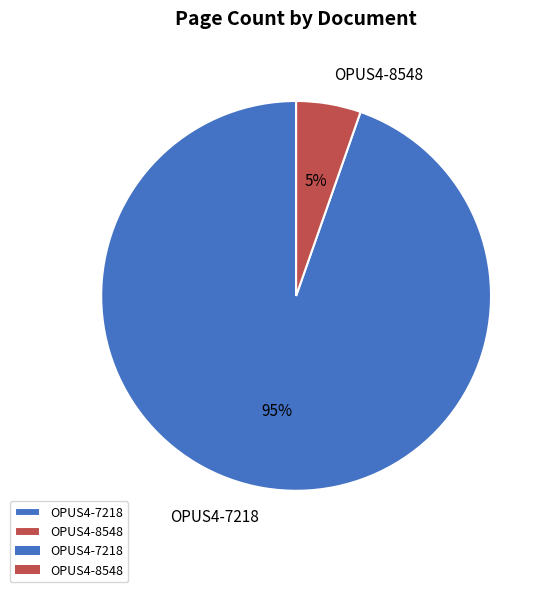

Between OPUS4-8548 and OPUS4-7218, which is larger?

OPUS4-7218